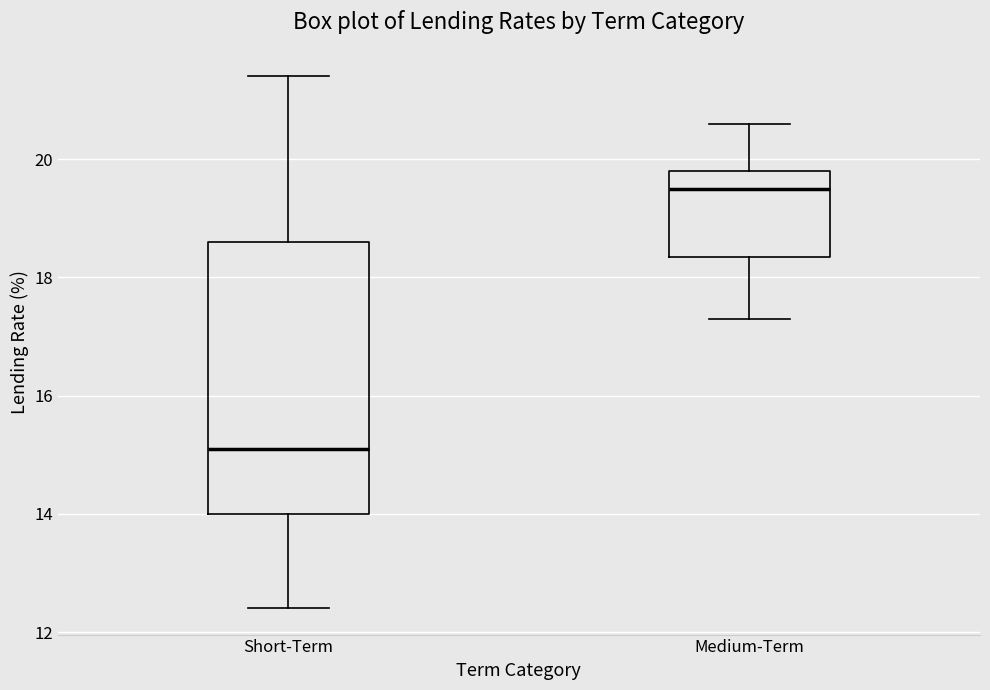

Which box is the tallest, from its lower edge to its upper edge?

Short-Term